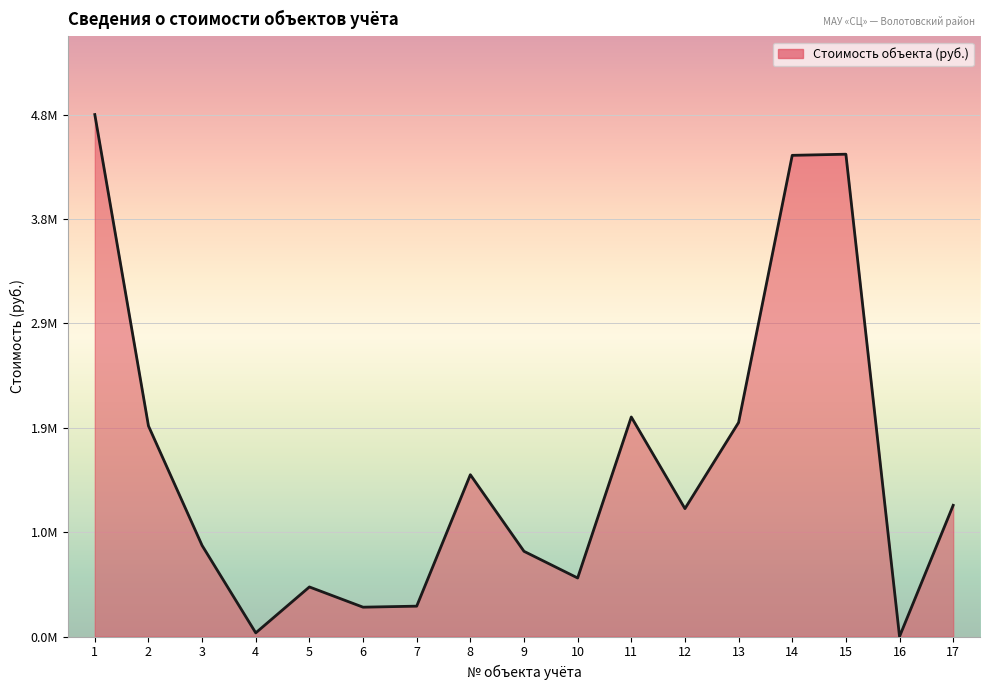

Is this an area chart (filled region under the line)?

Yes